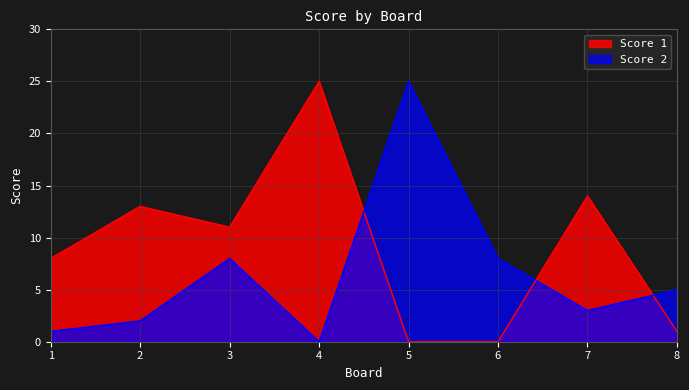

What are all the series names shown in the legend?

Score 1, Score 2